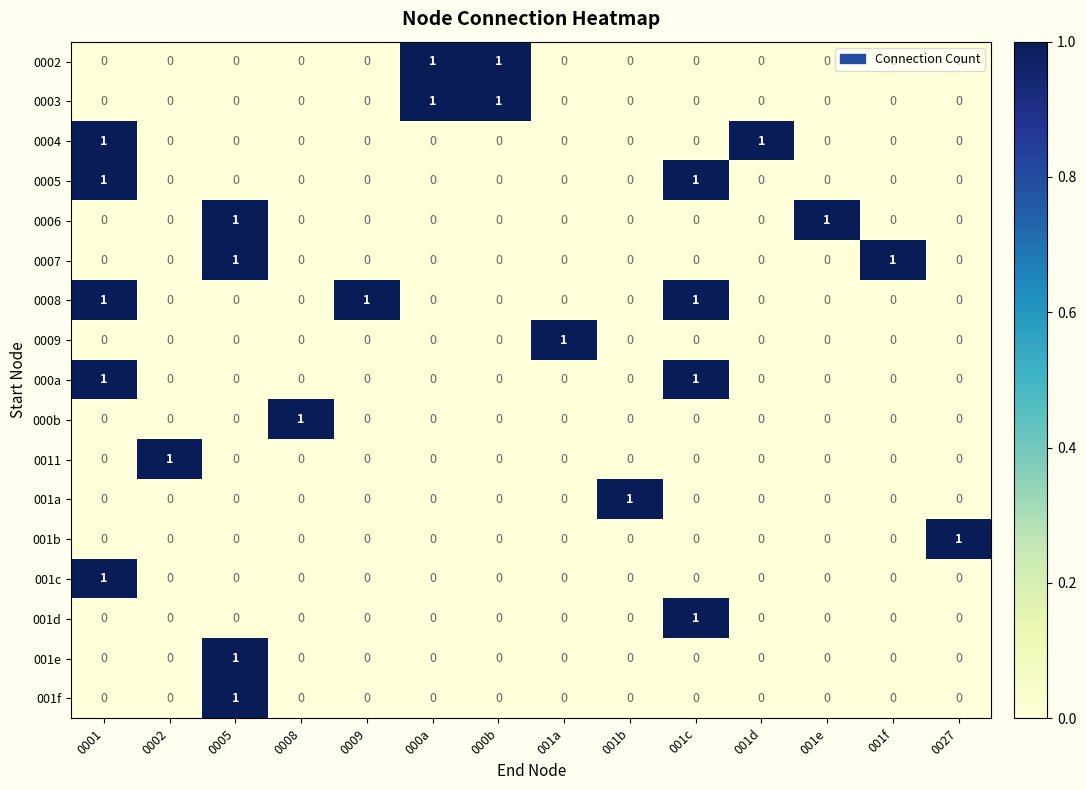

The value of 0002 at 001e is 0. True or false?

True